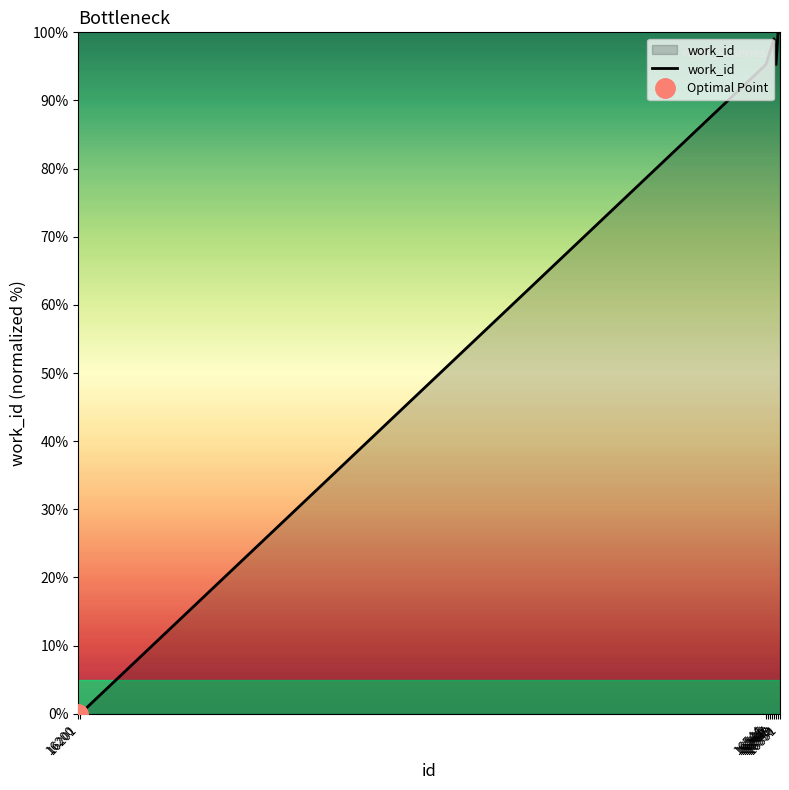

What is the sum of the values at 16201 and 16548?

99.1